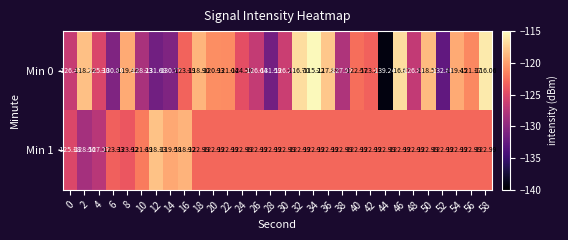

Rank the series by their average value, from lowest to highest.

Min 0, Min 1